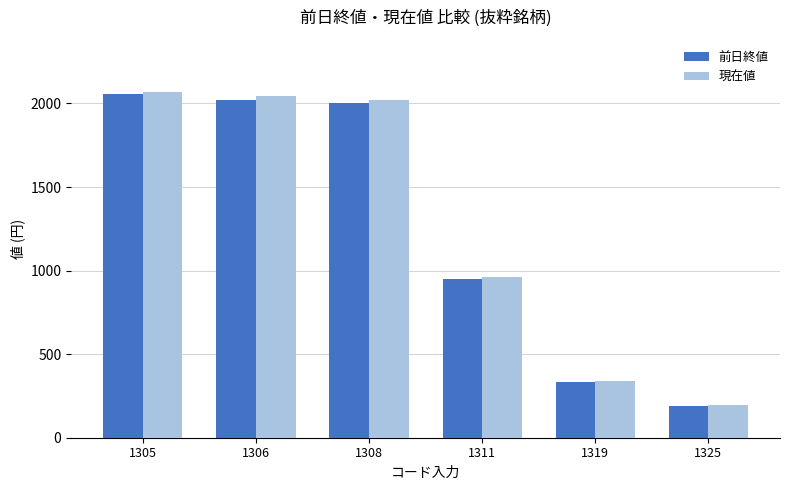

Is it true that 現在値 equals 194.7 at 1325?

True